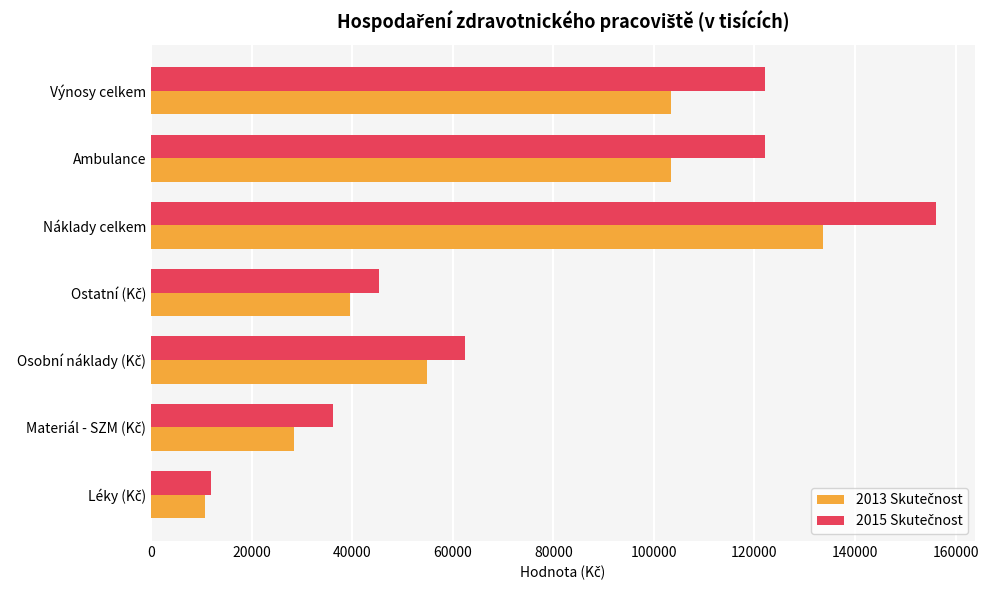

At which category is the sum across all series the highest?

Náklady celkem